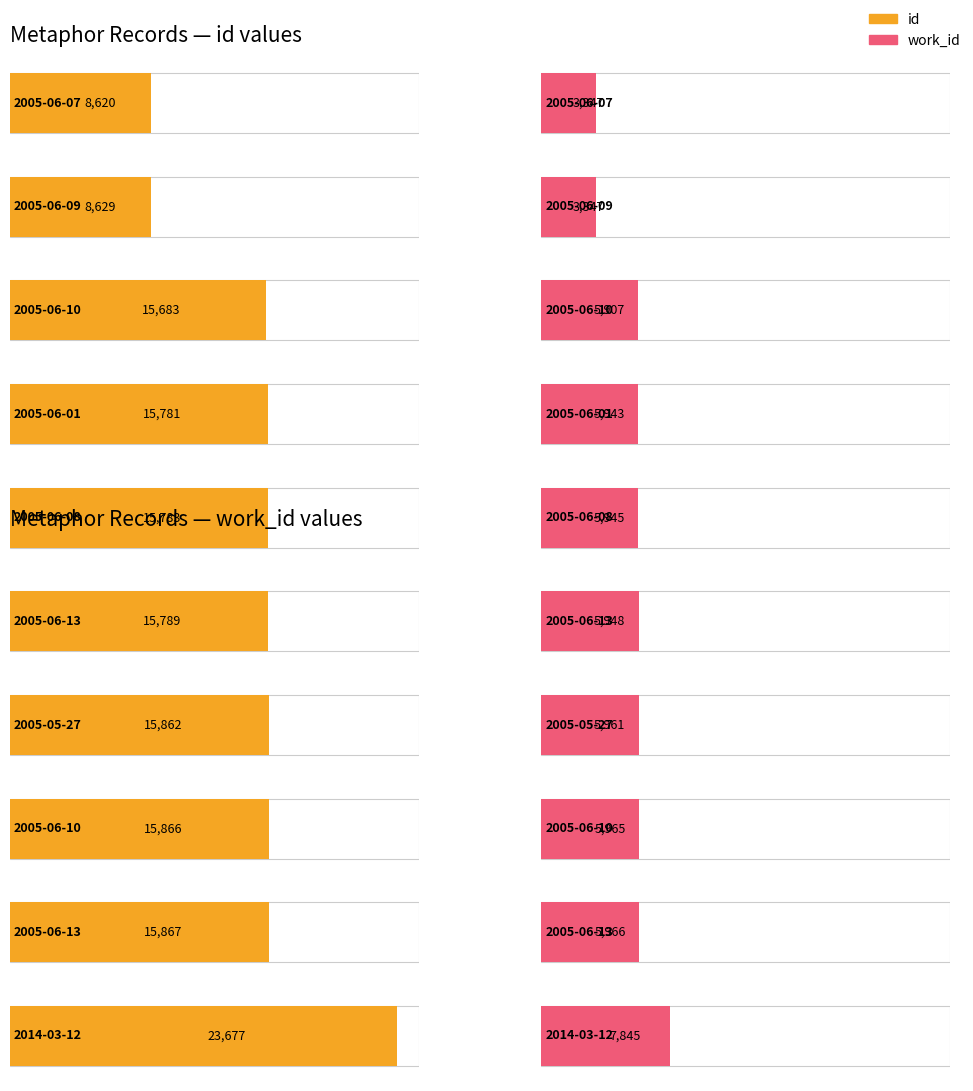

Count the number of categories in the chart.

10